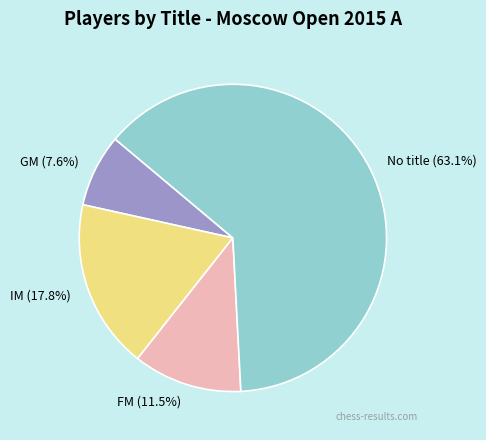

Count the number of slices in the pie.

4